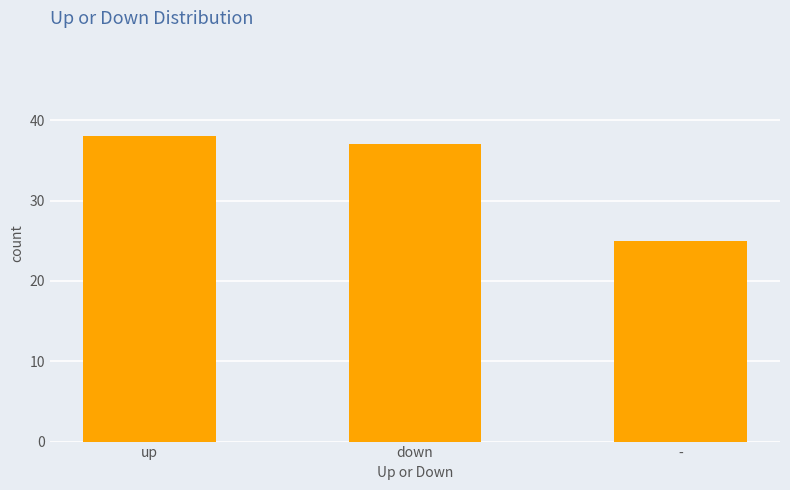

Count the number of categories in the chart.

3